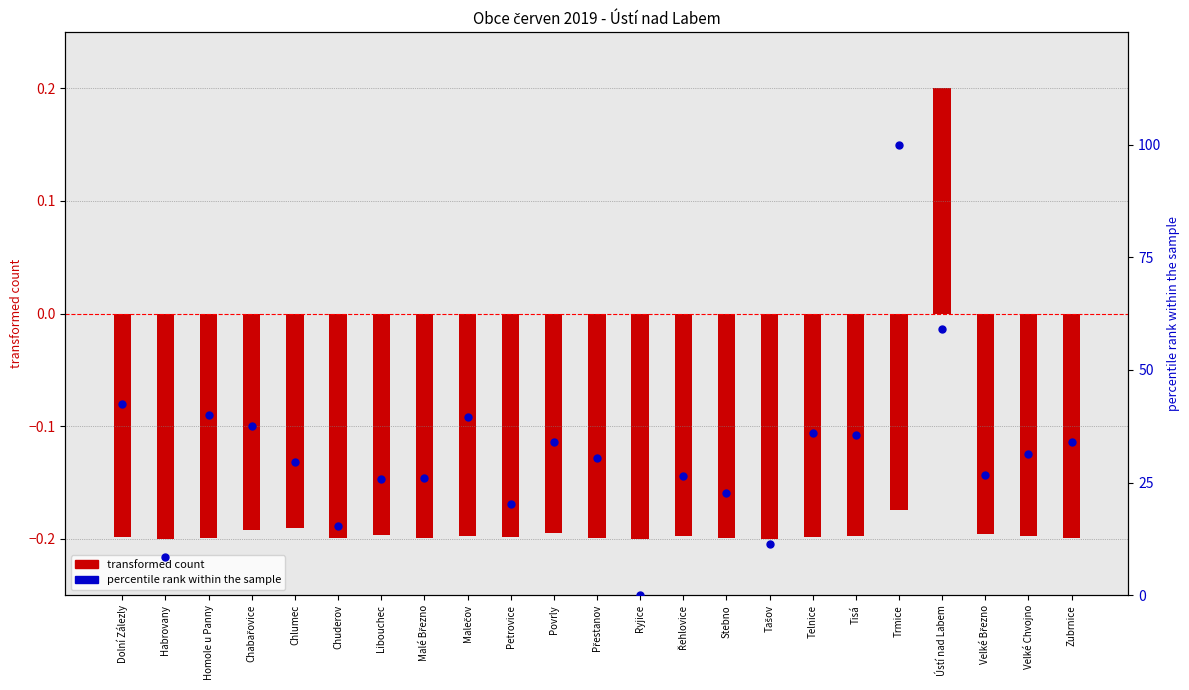

At which category is the sum across all series the highest?

Trmice